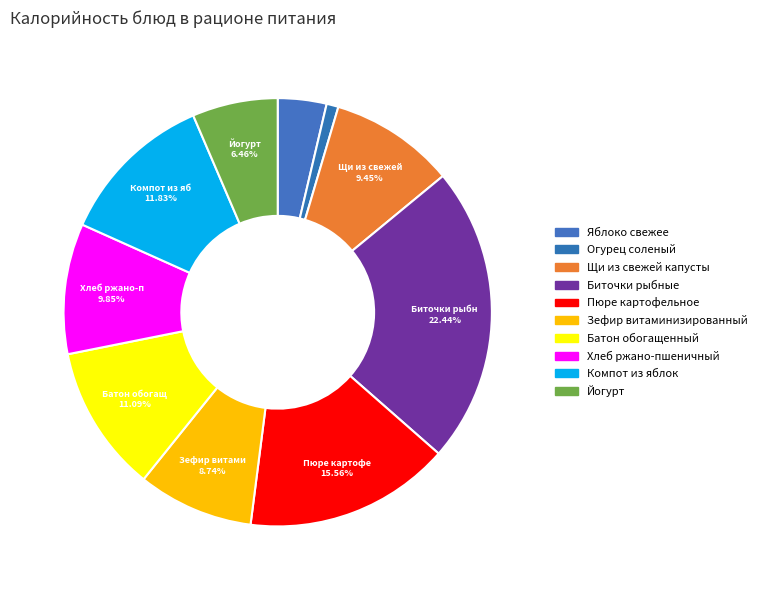

How many slices are in this pie chart?

10